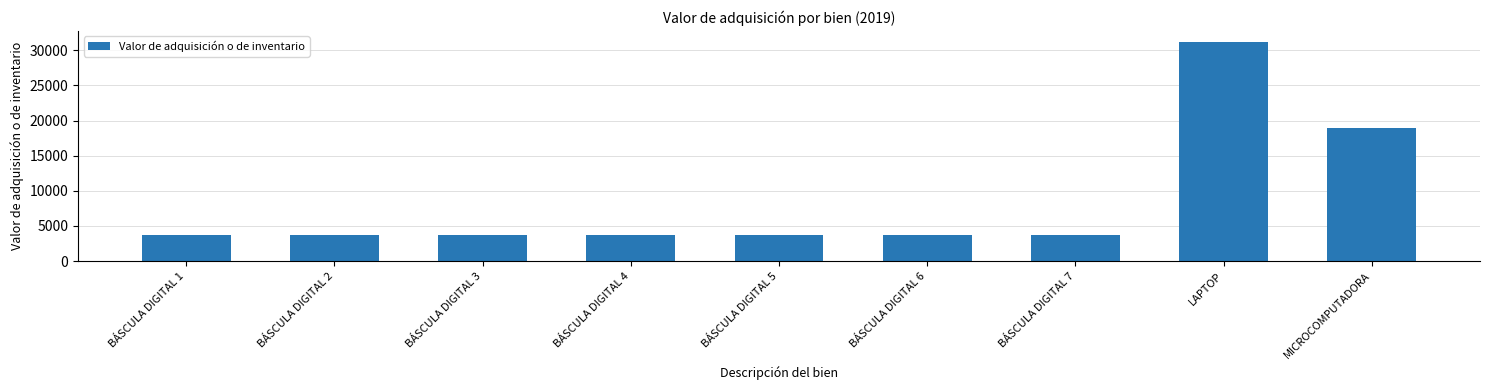

The value at BÁSCULA DIGITAL 7 is 4967.3. True or false?

False